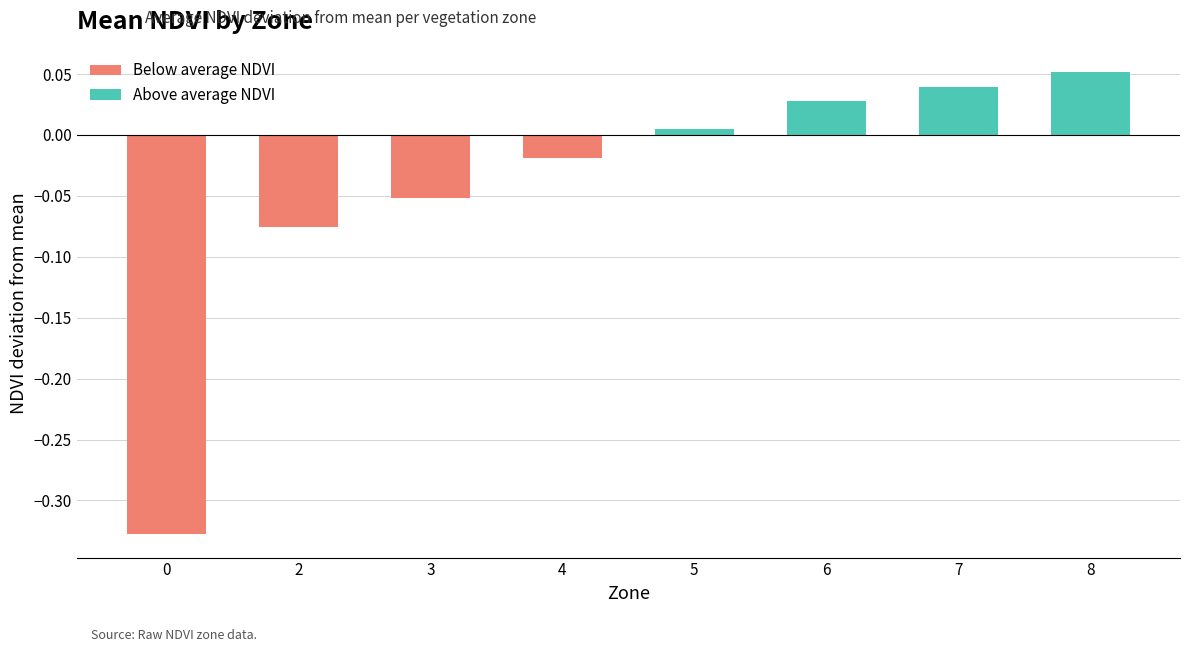

Which has a higher value, 0 or 7?

7